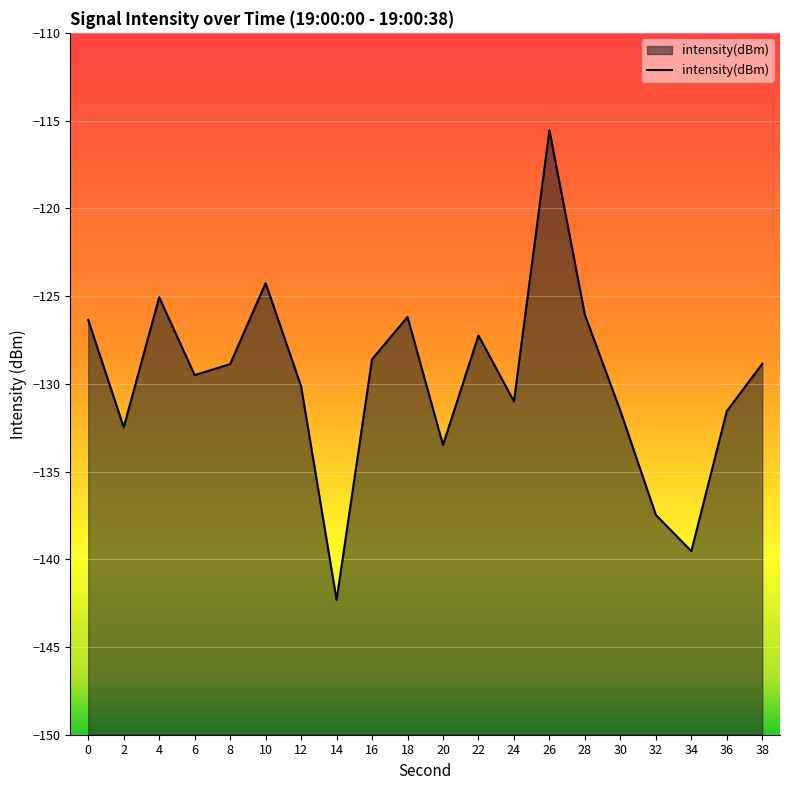

The value at 10 is -169.5. True or false?

False